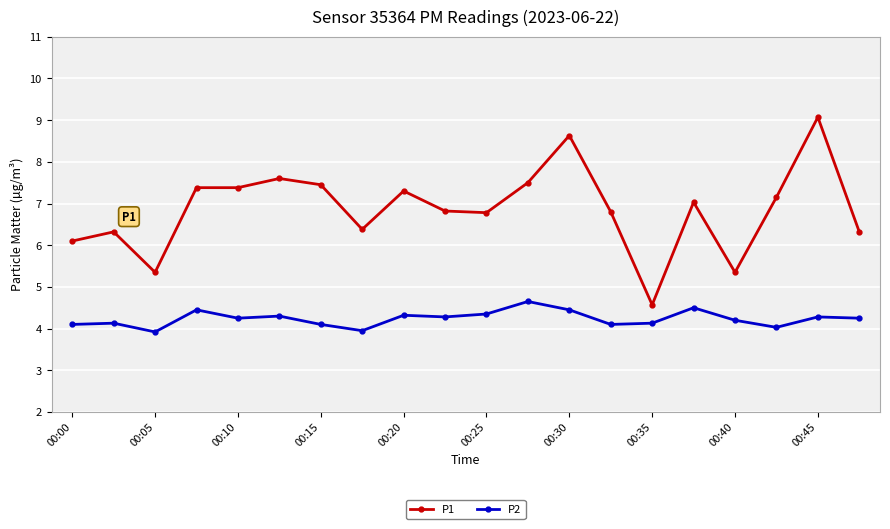

How many values in the P1 series exceed 7?

10